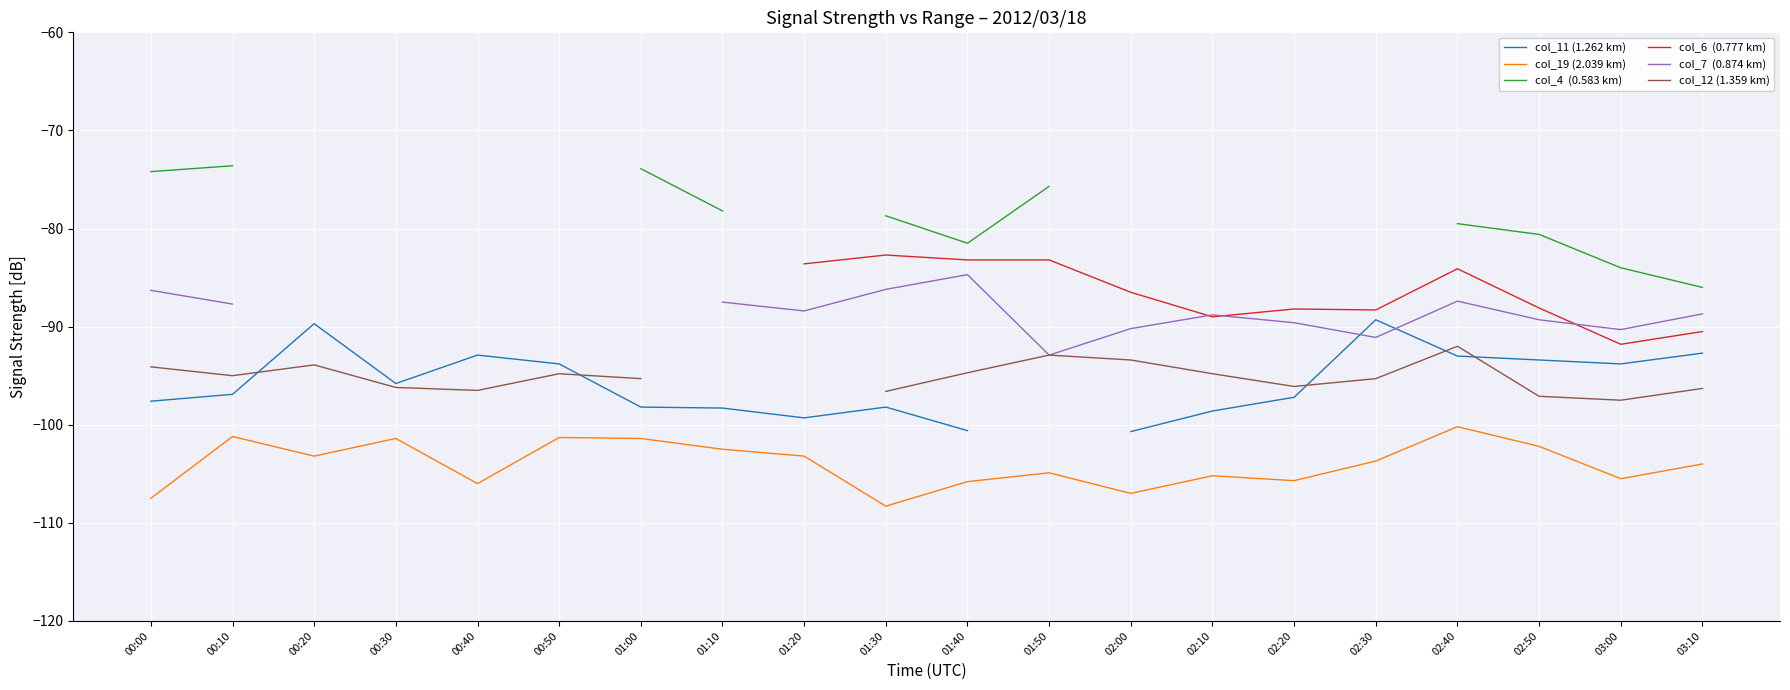

The col_19 (2.039 km) series shows -106.0 at 00:40. True or false?

True